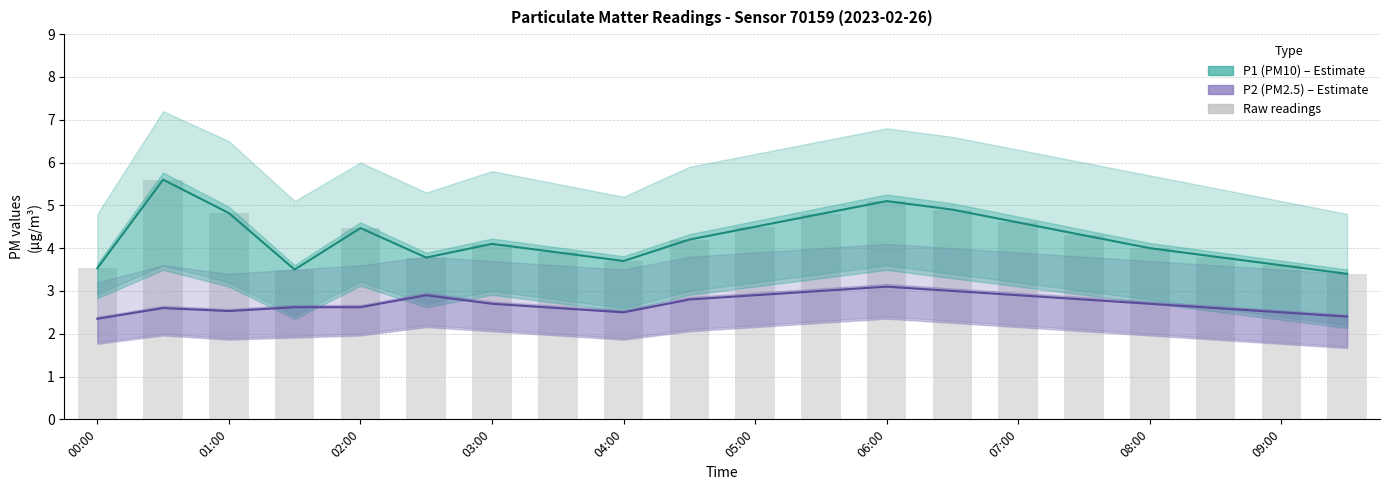

Is it true that P1 (PM10) equals 6.2 at 07:00?

False